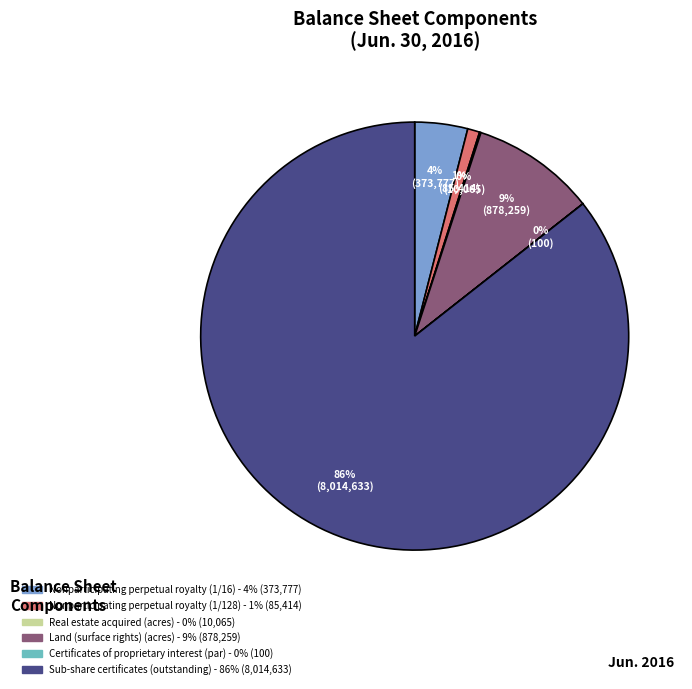

To the nearest percent, what is the average slice percentage?

17%